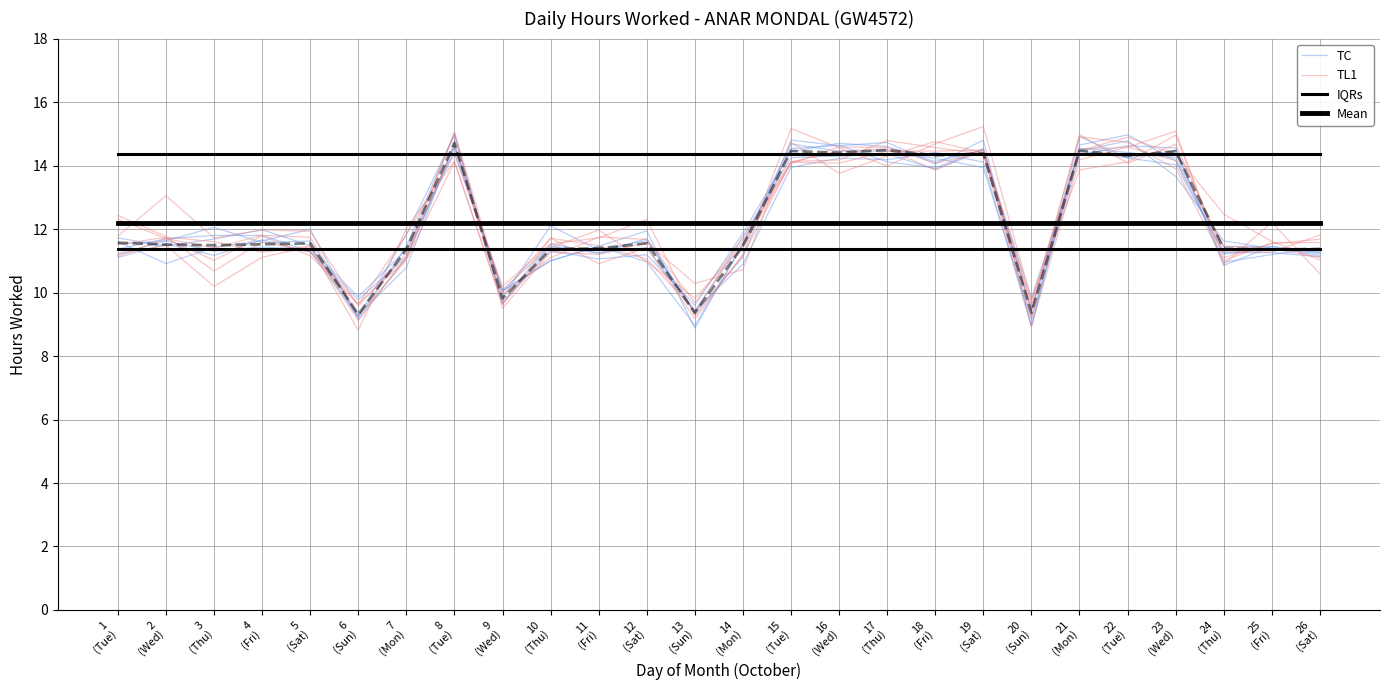

Is the value of TC at 19
(Sat) greater than the value of TL1 at 14
(Mon)?

Yes